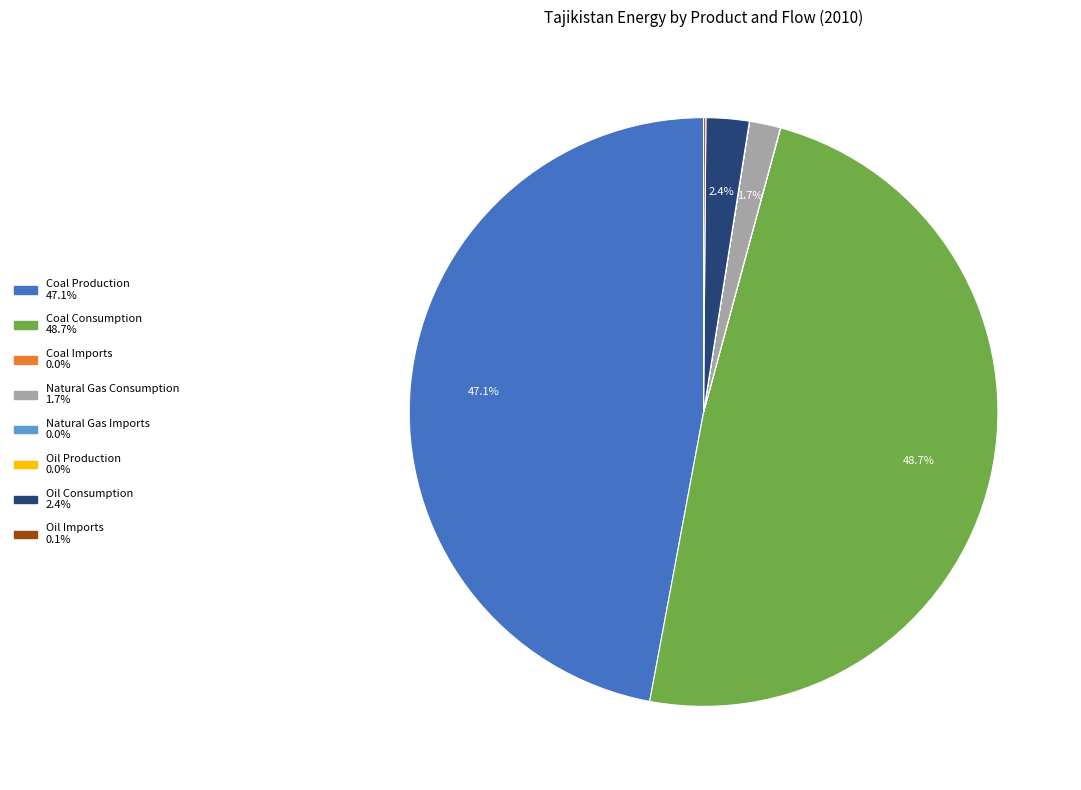

Approximately how many times larger is the value at Coal Consumption compared to Natural Gas Consumption?

28.6